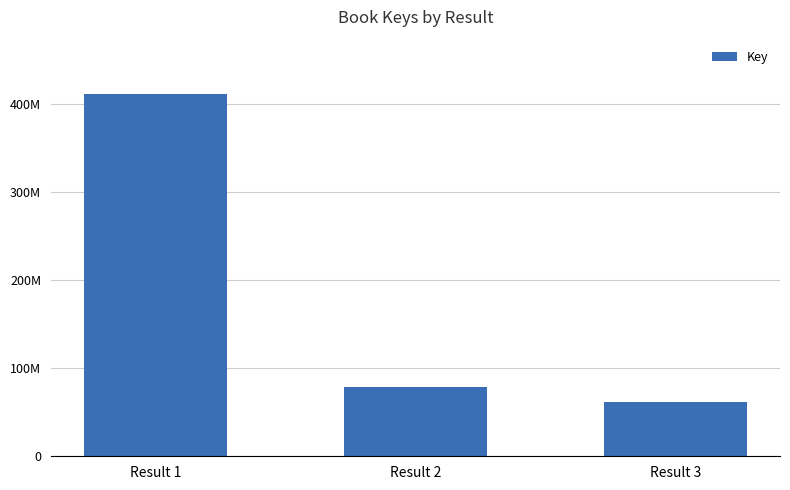

The value at Result 2 is 78407559. True or false?

True